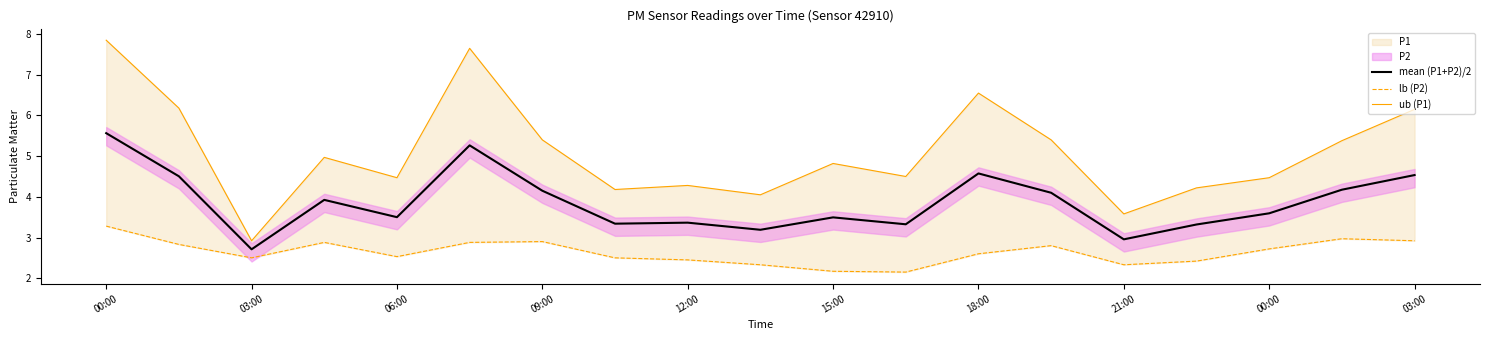

What is the maximum value shown in the chart?

7.8